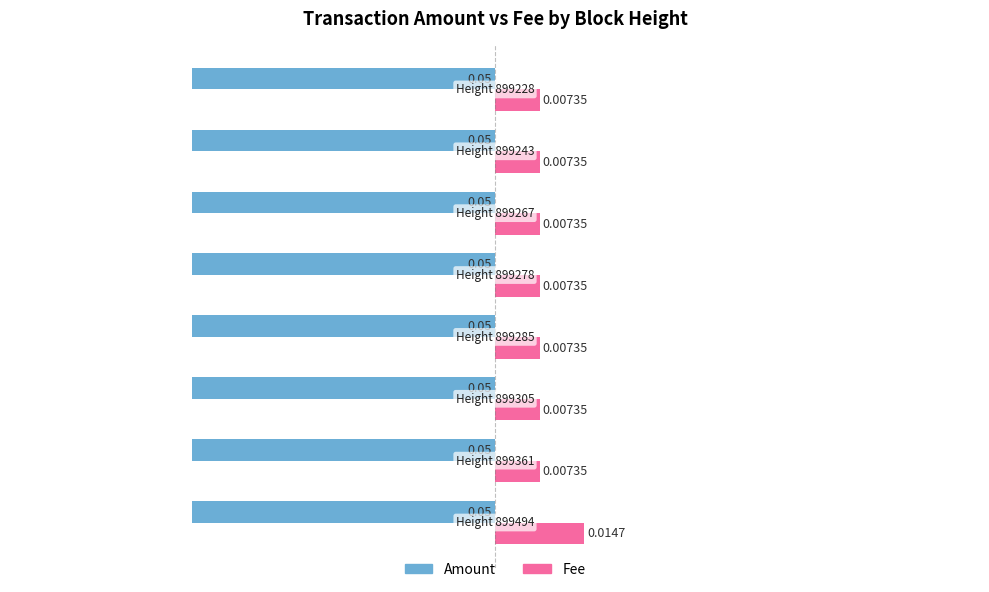

How many series are shown in this chart?

2